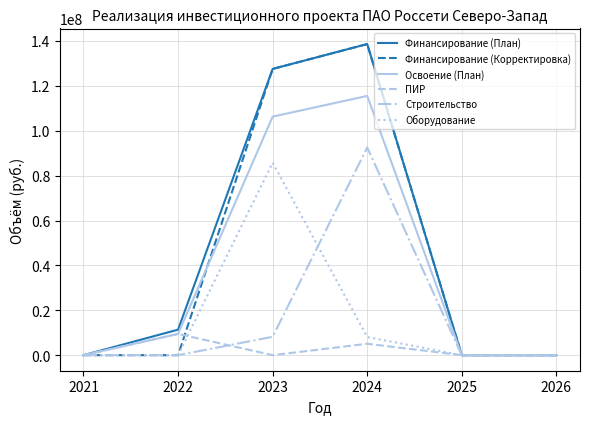

Does the chart have visible grid lines?

Yes